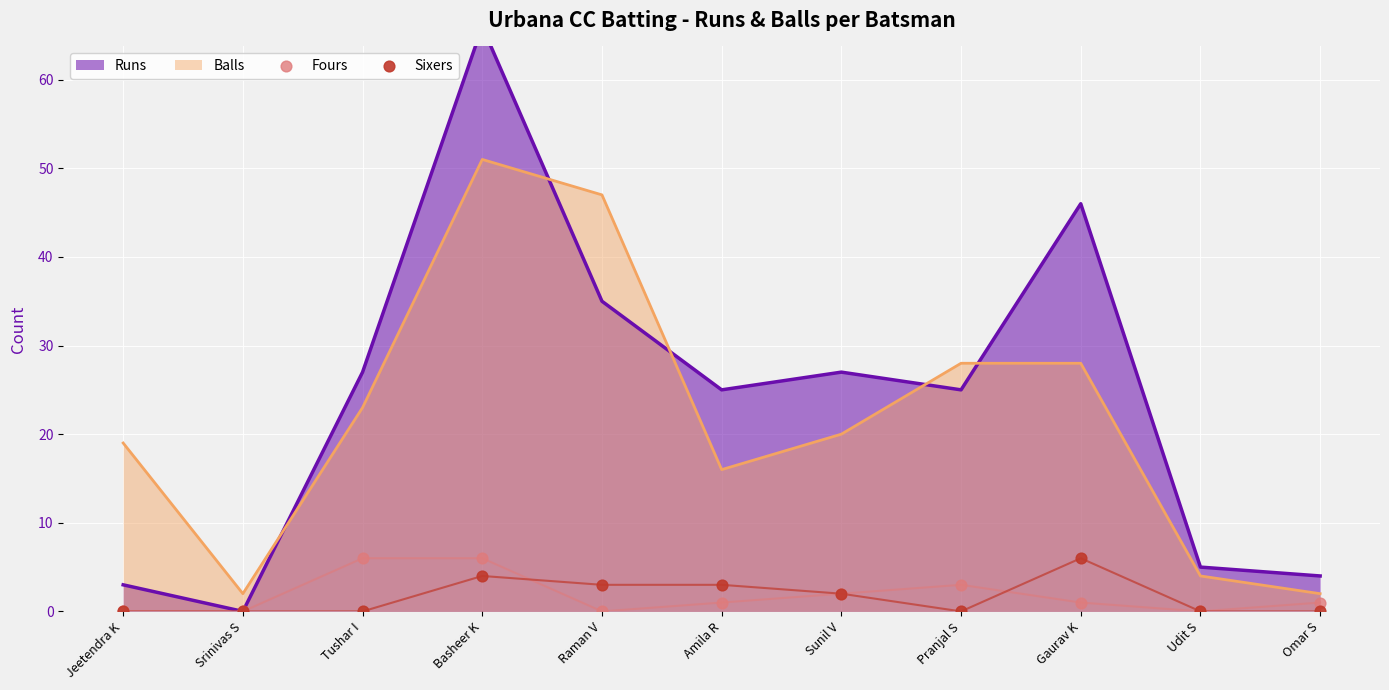

True or false: Balls has a value of 48 at Pranjal S.

False